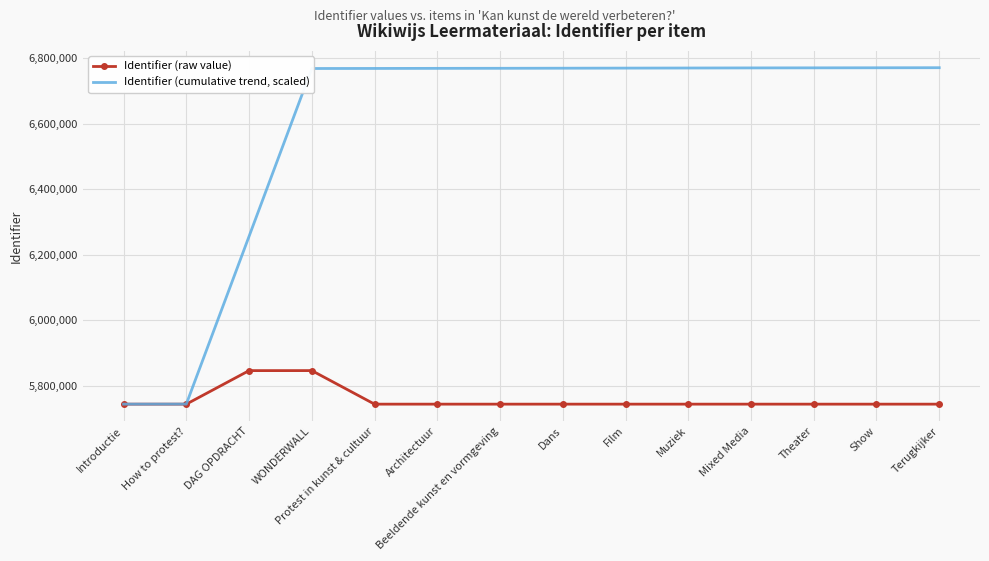

What is the difference between the maximum and minimum values in the Identifier (cumulative trend, scaled) series?

1028400